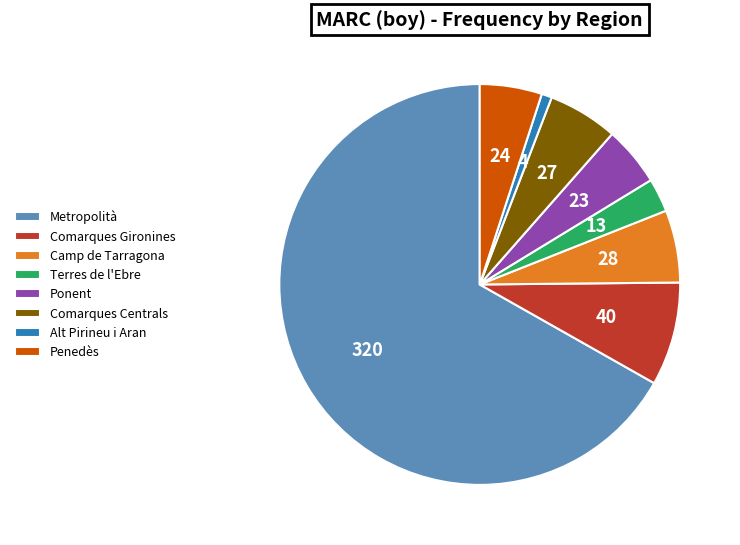

True or false: Penedès accounts for 1% of the total.

False